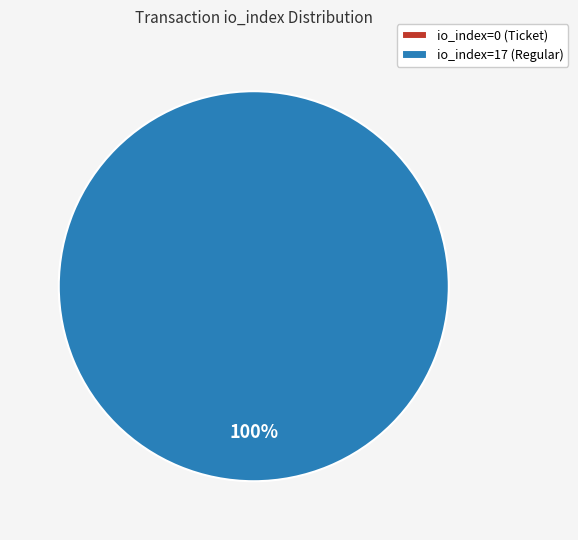

Does any single category account for the majority?

Yes